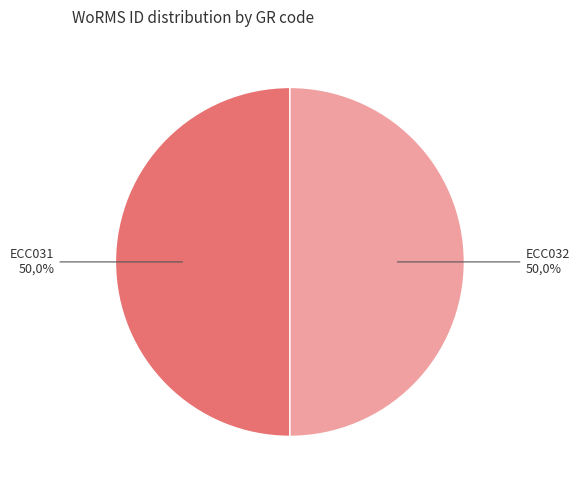

The ECC031 slice represents 39% of the pie. True or false?

False